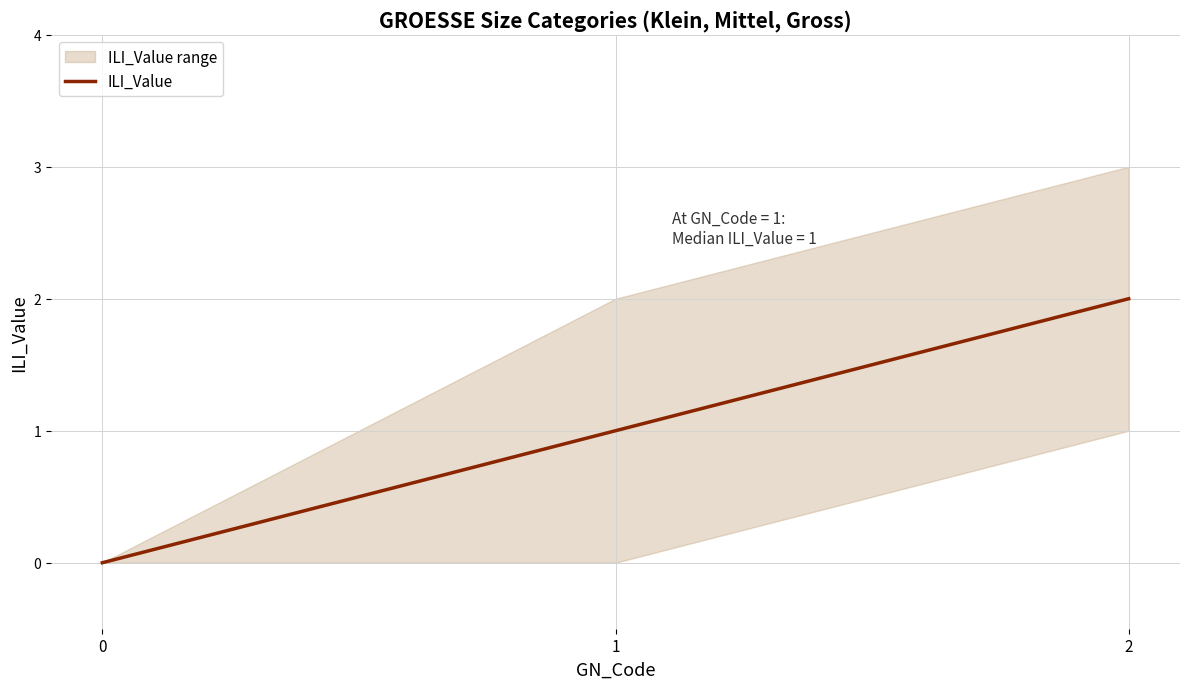

List the labels in order of value, largest first.

2, 1, 0